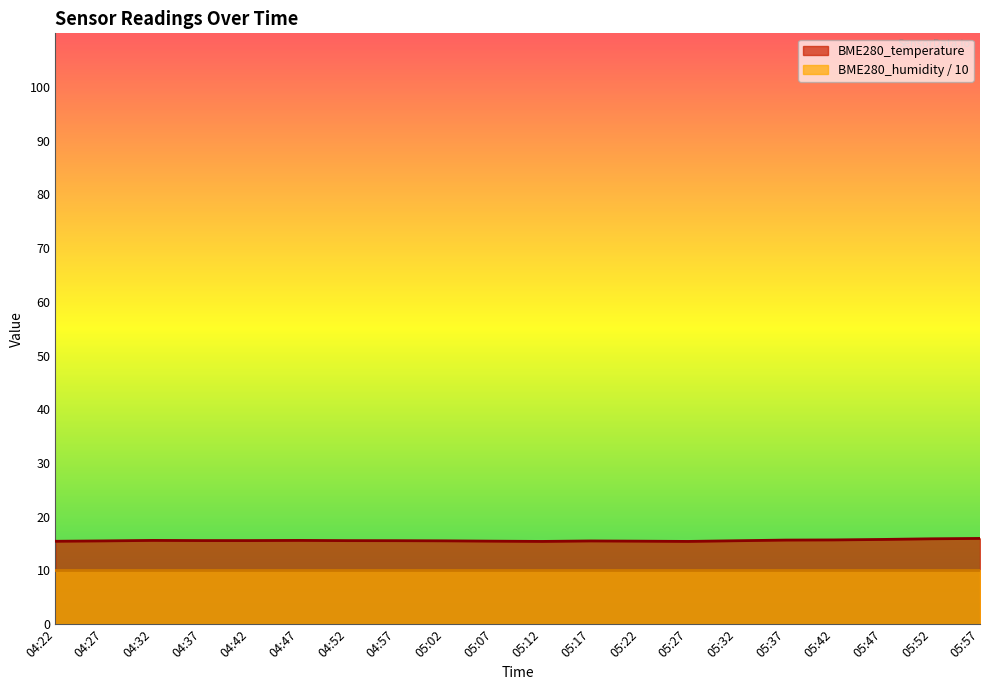

The chart shows a value of 15.6 at 04:42. True or false?

True